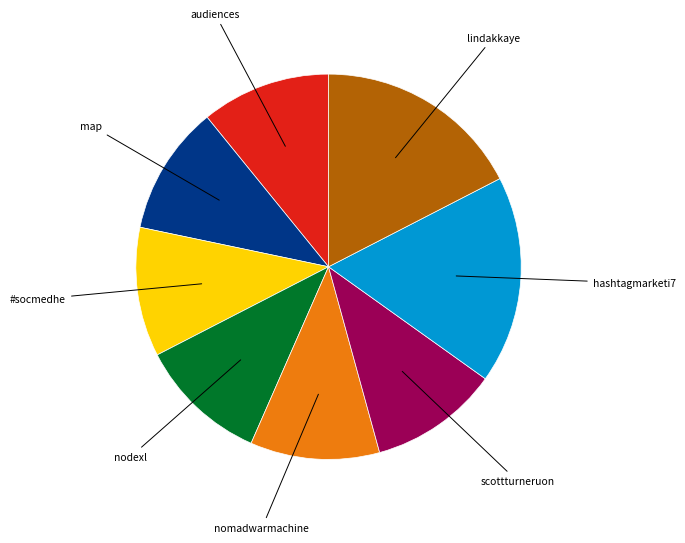

Do nodexl and lindakkaye together represent more than half of the pie?

No